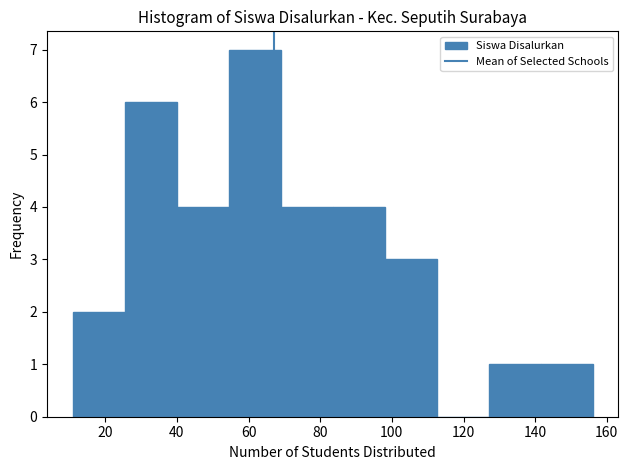

Reading left to right, transcribe this chart: for each bar, give the range it covers on the x-axis and its height. Neither the bar edges nor the heights are printed on the chart, so give them approximately, as read against the axes.

11.0 to 25.5: 2
25.5 to 40.0: 6
40.0 to 54.5: 4
54.5 to 69.0: 7
69.0 to 83.5: 4
83.5 to 98.0: 4
98.0 to 112.5: 3
112.5 to 127.0: 0
127.0 to 141.5: 1
141.5 to 156.0: 1